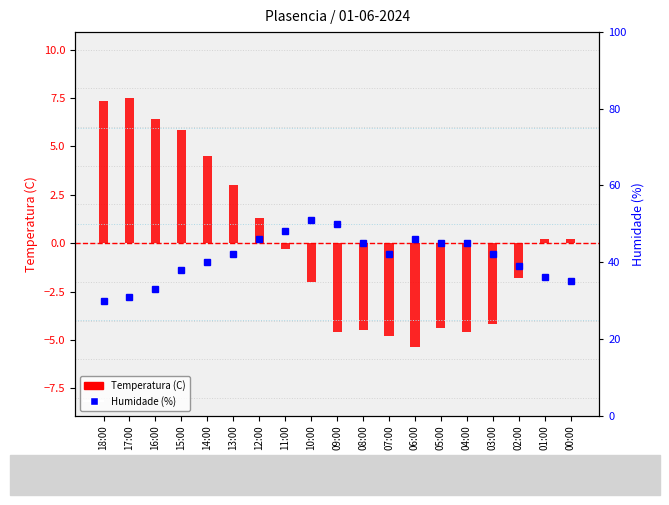

What is the difference between the maximum and second lowest values in the Temperatura (C) series?

12.3